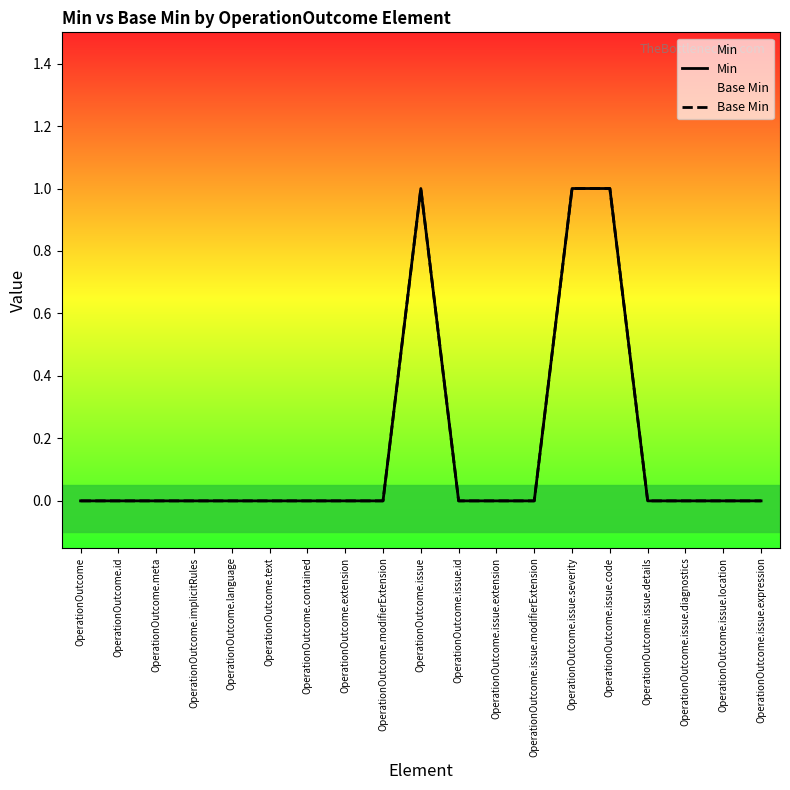

Reading left to right, transcribe all the data shown in this chart.

Min: OperationOutcome=0	OperationOutcome.id=0	OperationOutcome.meta=0	OperationOutcome.implicitRules=0	OperationOutcome.language=0	OperationOutcome.text=0	OperationOutcome.contained=0	OperationOutcome.extension=0	OperationOutcome.modifierExtension=0	OperationOutcome.issue=1	OperationOutcome.issue.id=0	OperationOutcome.issue.extension=0	OperationOutcome.issue.modifierExtension=0	OperationOutcome.issue.severity=1	OperationOutcome.issue.code=1	OperationOutcome.issue.details=0	OperationOutcome.issue.diagnostics=0	OperationOutcome.issue.location=0	OperationOutcome.issue.expression=0
Base Min: OperationOutcome=0	OperationOutcome.id=0	OperationOutcome.meta=0	OperationOutcome.implicitRules=0	OperationOutcome.language=0	OperationOutcome.text=0	OperationOutcome.contained=0	OperationOutcome.extension=0	OperationOutcome.modifierExtension=0	OperationOutcome.issue=1	OperationOutcome.issue.id=0	OperationOutcome.issue.extension=0	OperationOutcome.issue.modifierExtension=0	OperationOutcome.issue.severity=1	OperationOutcome.issue.code=1	OperationOutcome.issue.details=0	OperationOutcome.issue.diagnostics=0	OperationOutcome.issue.location=0	OperationOutcome.issue.expression=0